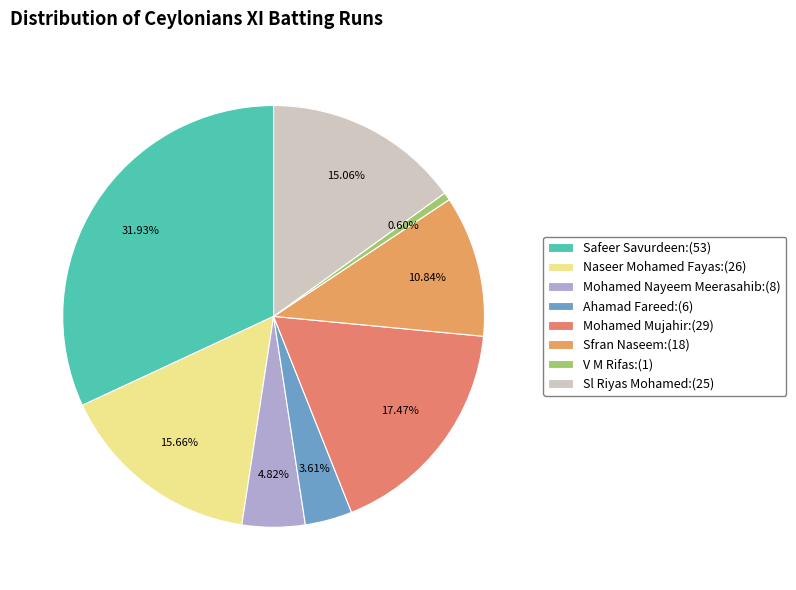

How many slices are in this pie chart?

8